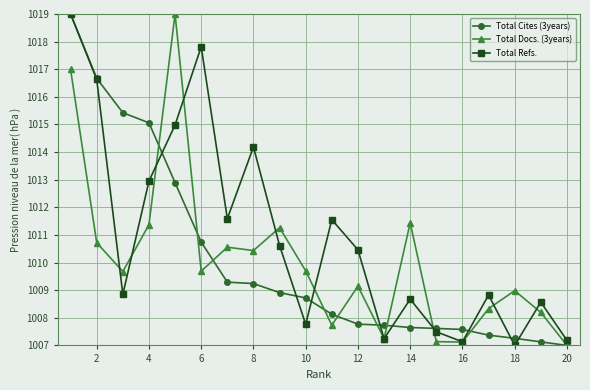

How many data points does each series have?

20